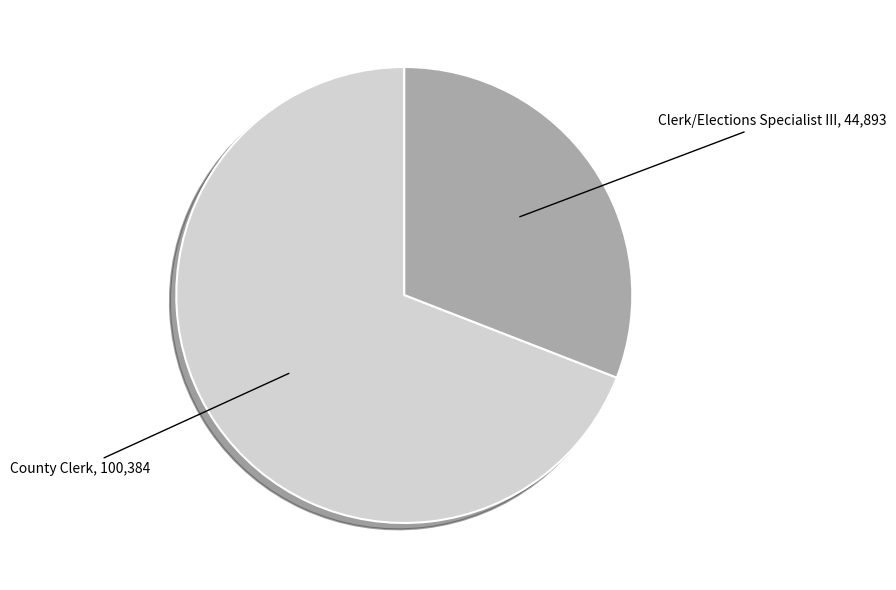

Rank the categories by value from lowest to highest.

Clerk/Elections Specialist III, County Clerk